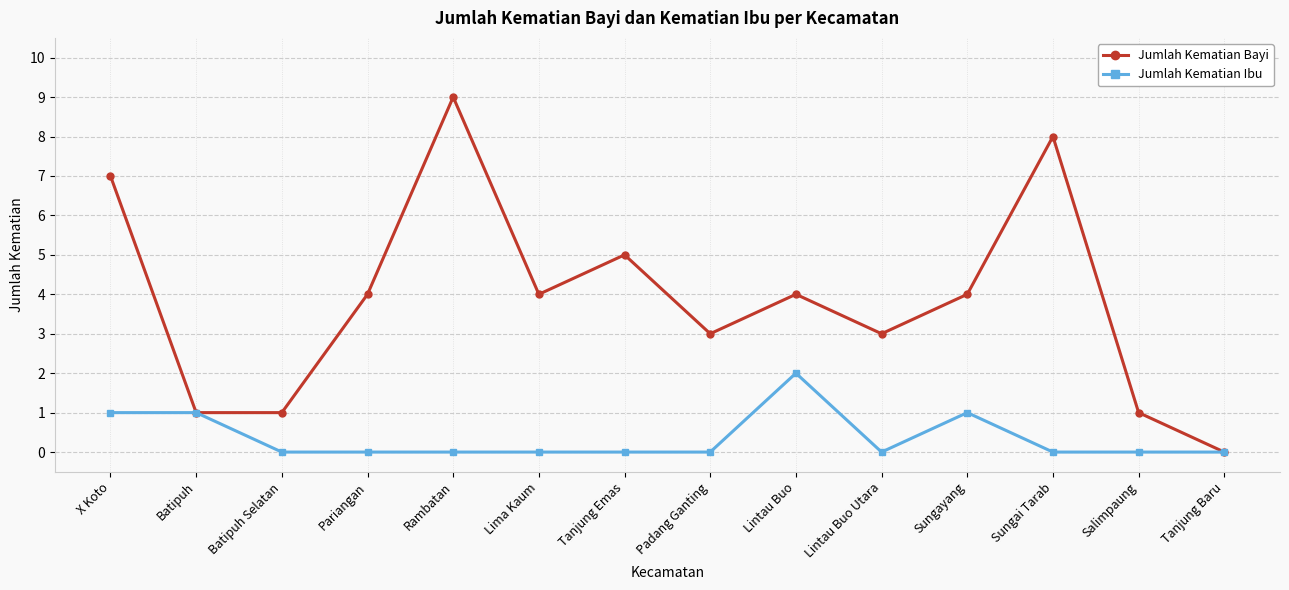

Which series has the widest spread of values?

Jumlah Kematian Bayi